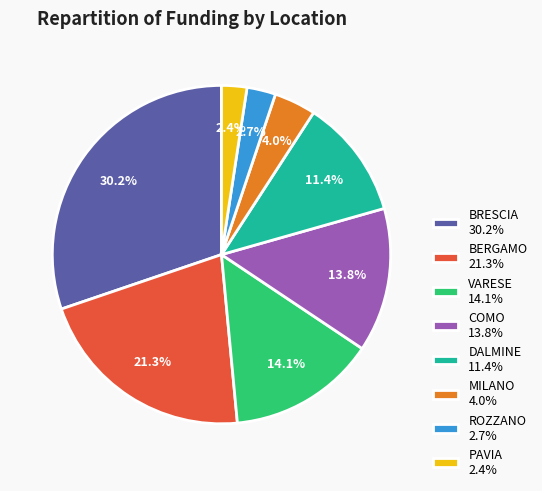

Which category has the biggest portion of the pie?

BRESCIA 30.2%